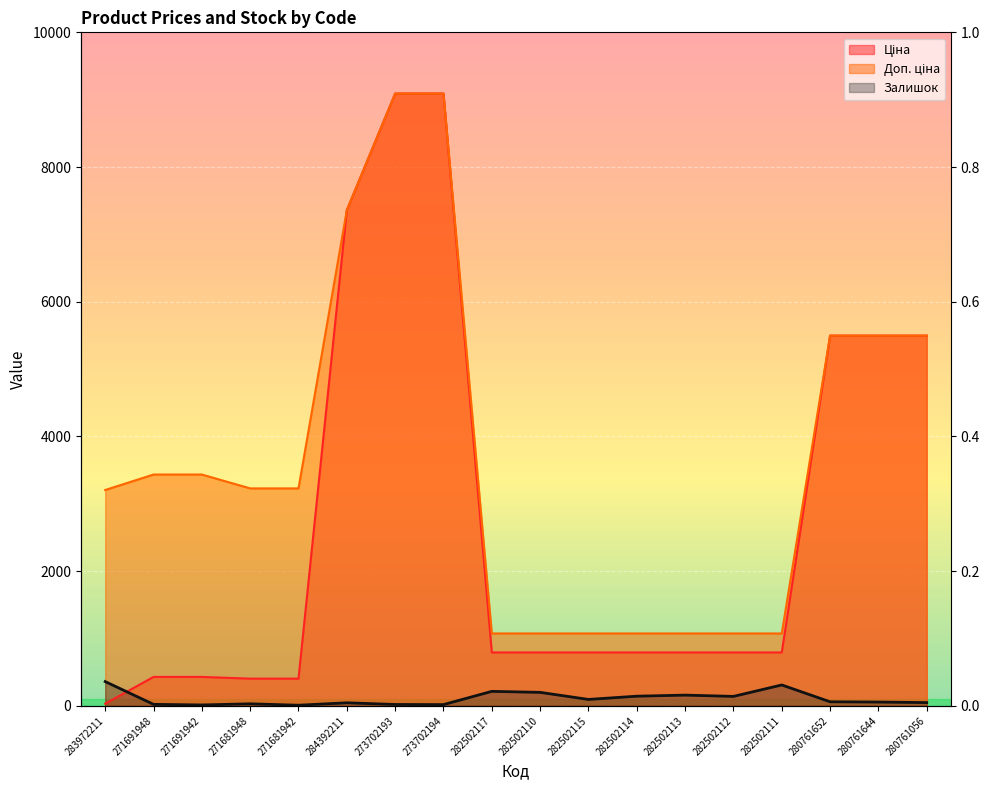

True or false: Залишок and Доп. ціна cross at least once.

False